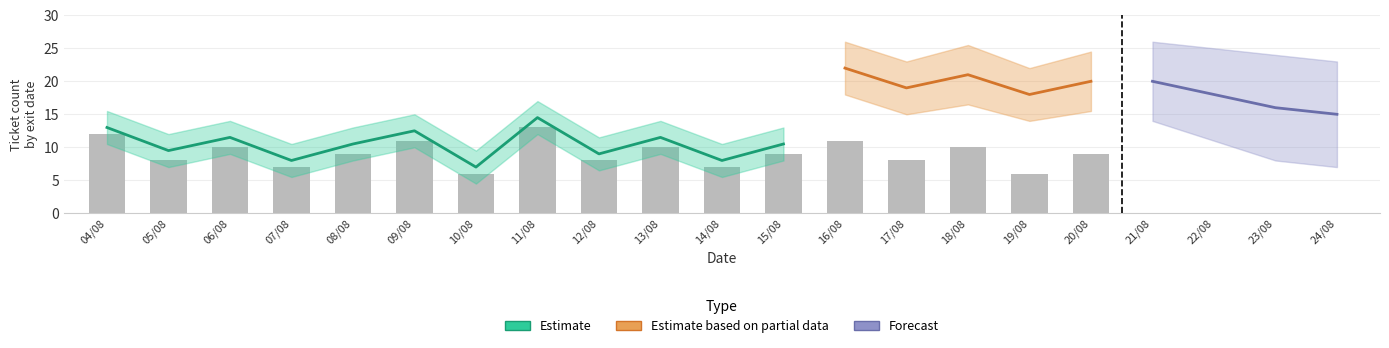

What is the difference between the second highest and minimum values?

6